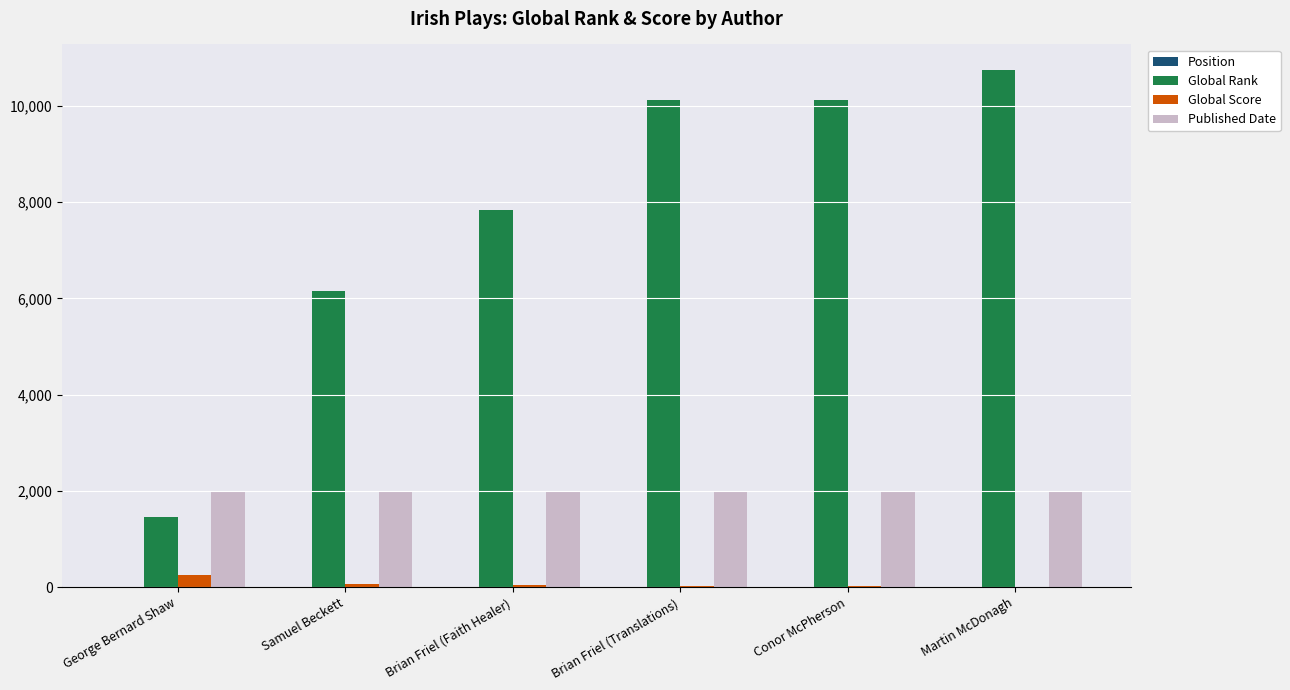

What is the sum of all Published Date values?

11921